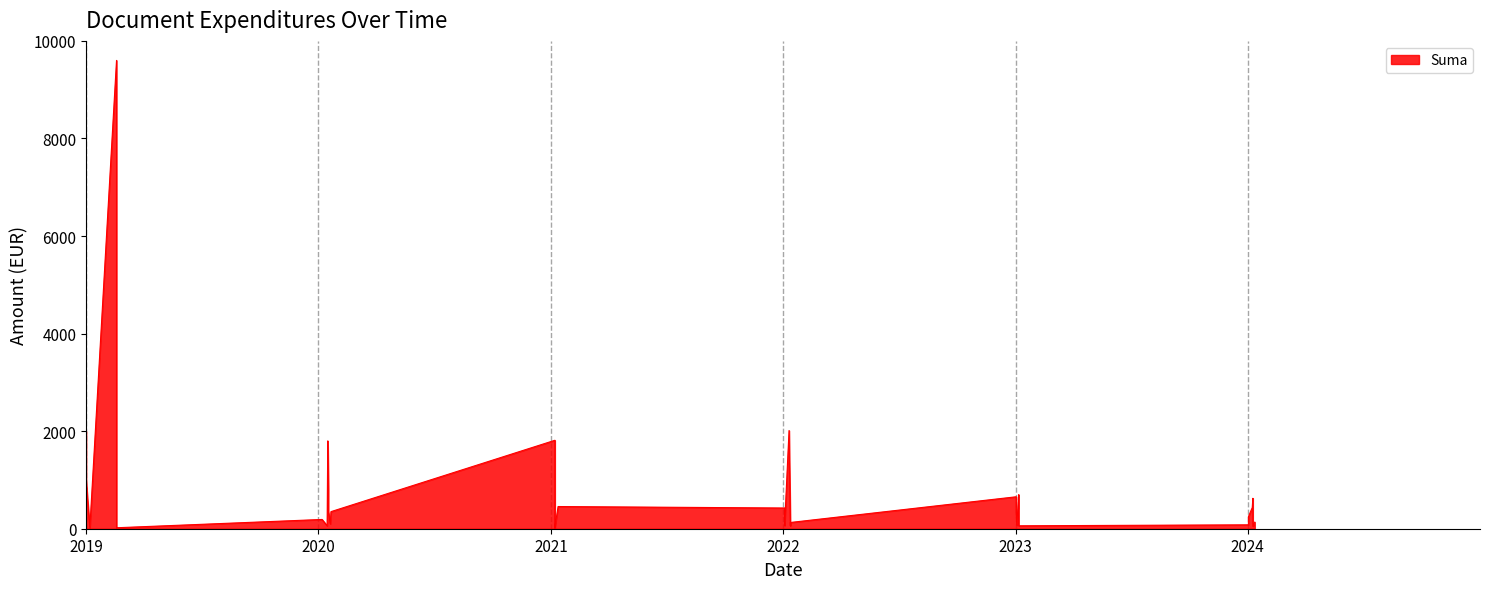

Reading right to left, list all the values displayed in this chart.

128.0	454.9	350.0	19.9	134.8	60.0	60.0	37.9	98.5	14.4	51.4	697.6	2013.1	7.7	351.1	88.4	624.0	486.0	64.9	9.8	816.5	14.7	433.0	69.9	108.6	16.9	1800.0	9600.0	245.5	342.5	137.7	61.9	60.0	1000.0	79.9	655.0	424.7	1813.1	190.0	2000.0